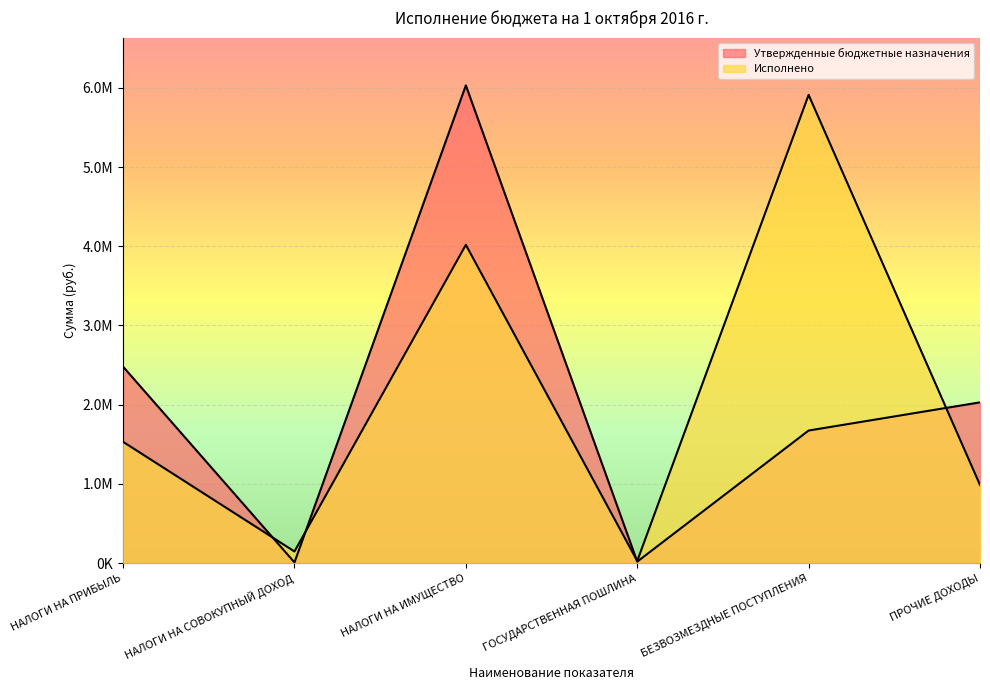

In Исполнено, how many points are higher than both neighbors (excluding endpoints)?

2